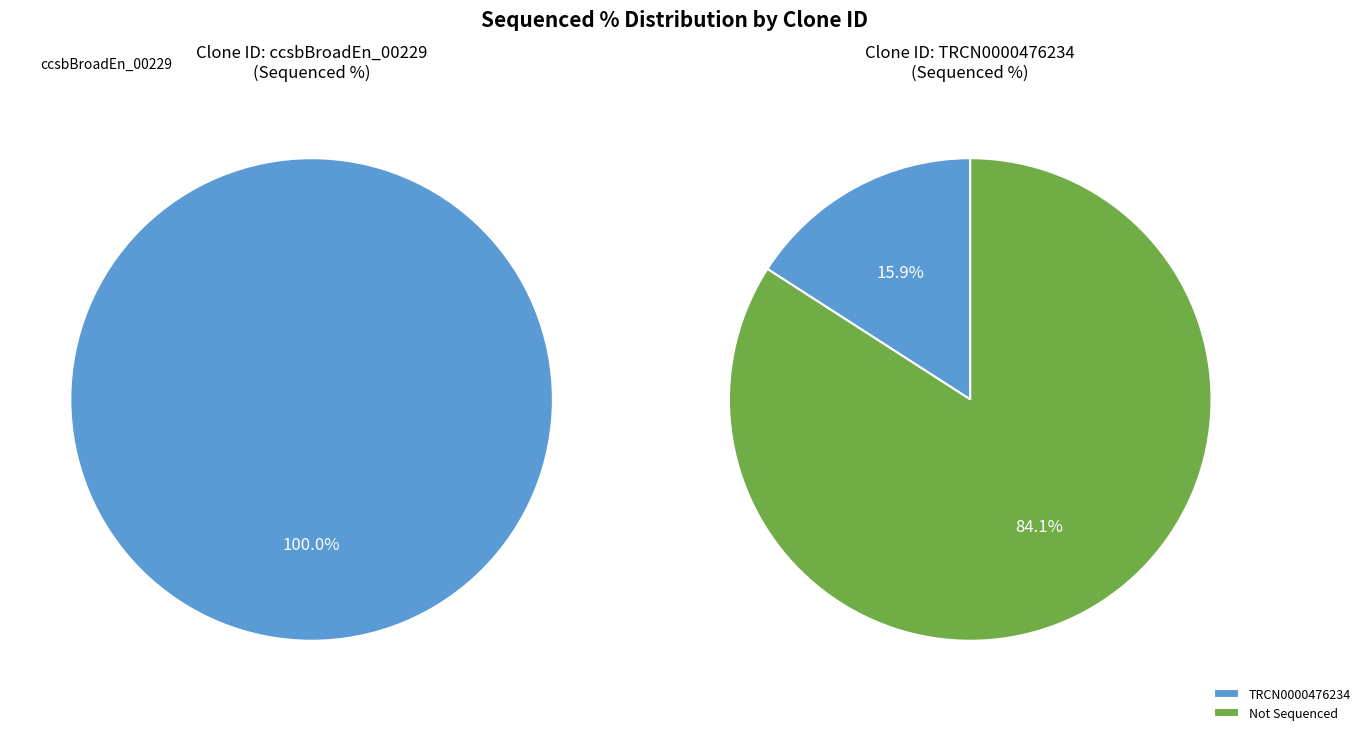

Which has a higher value, ccsbBroadEn_00229 or TRCN0000476234?

ccsbBroadEn_00229